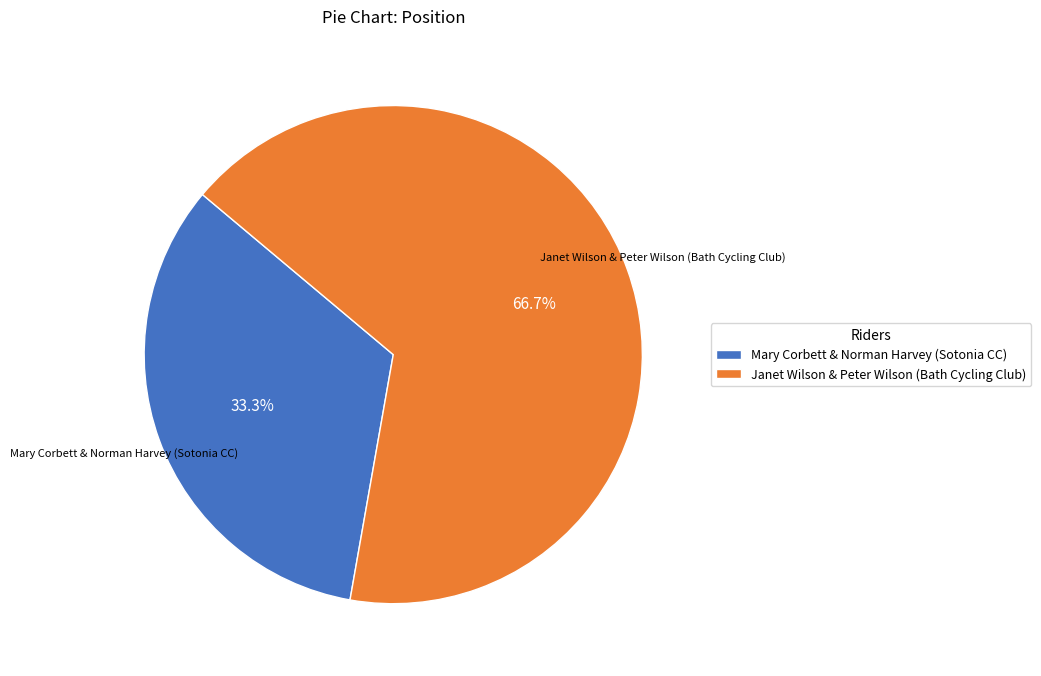

How many slices are in this pie chart?

2